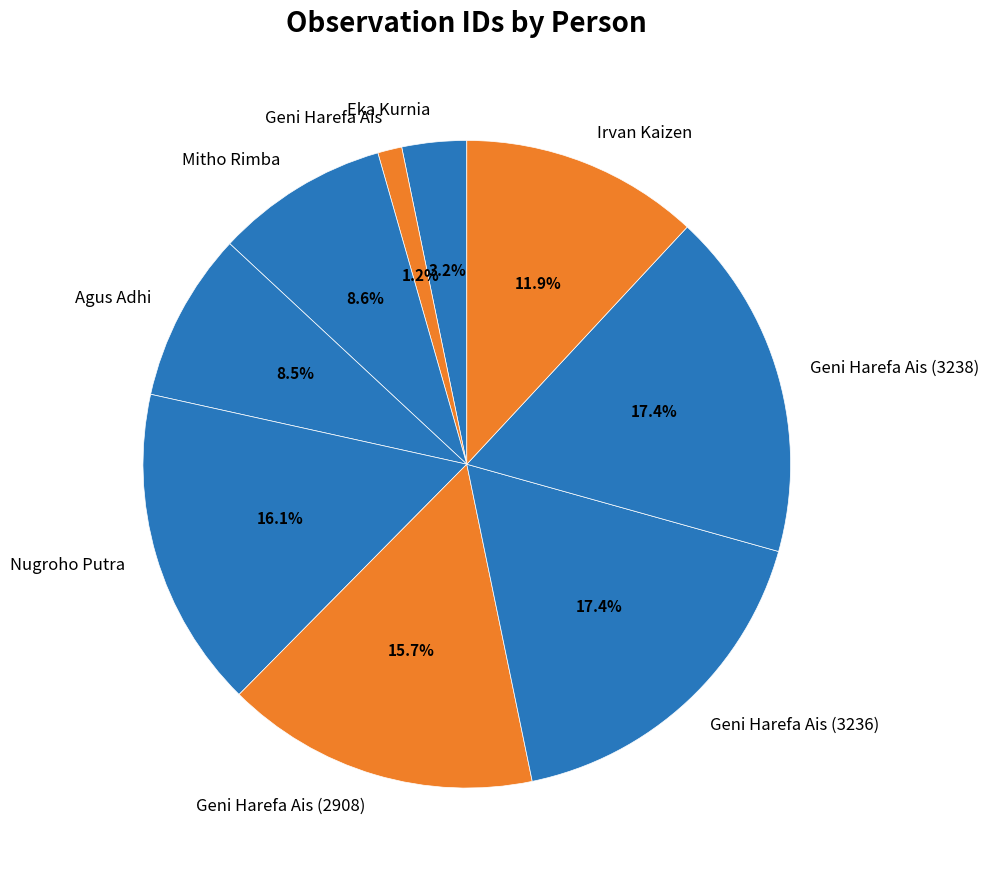

Is there any slice that represents more than half of the pie?

No